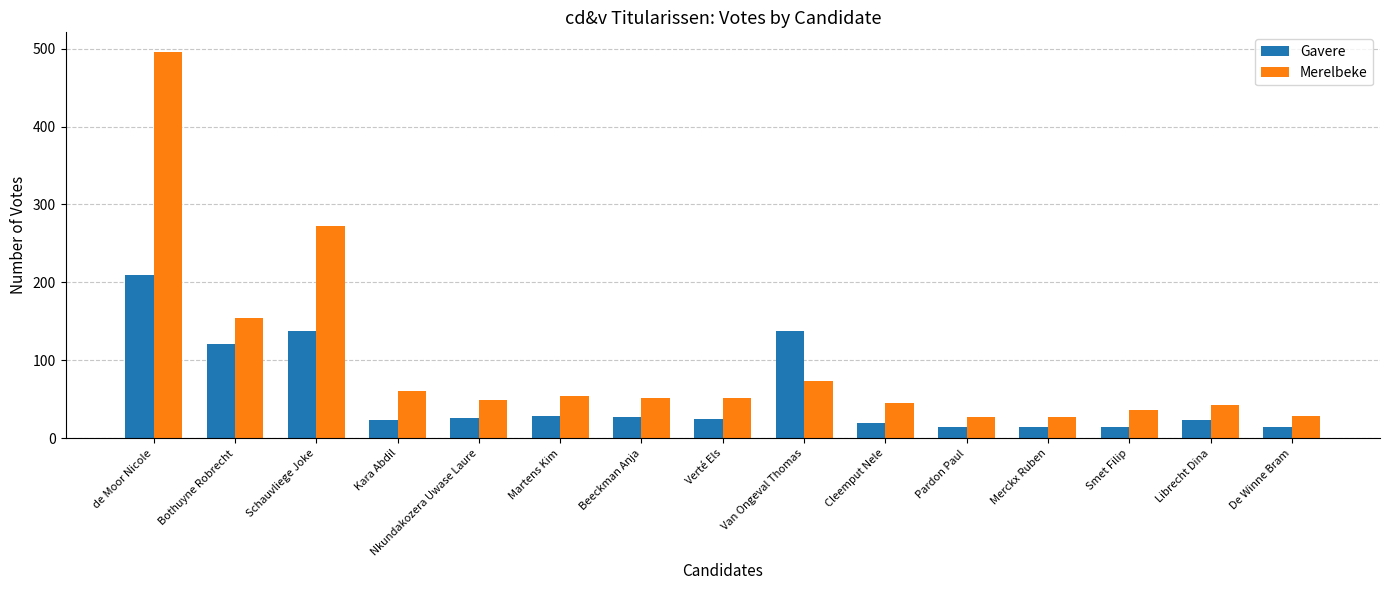

Is it true that Merelbeke equals 61 at Kara Abdil?

True